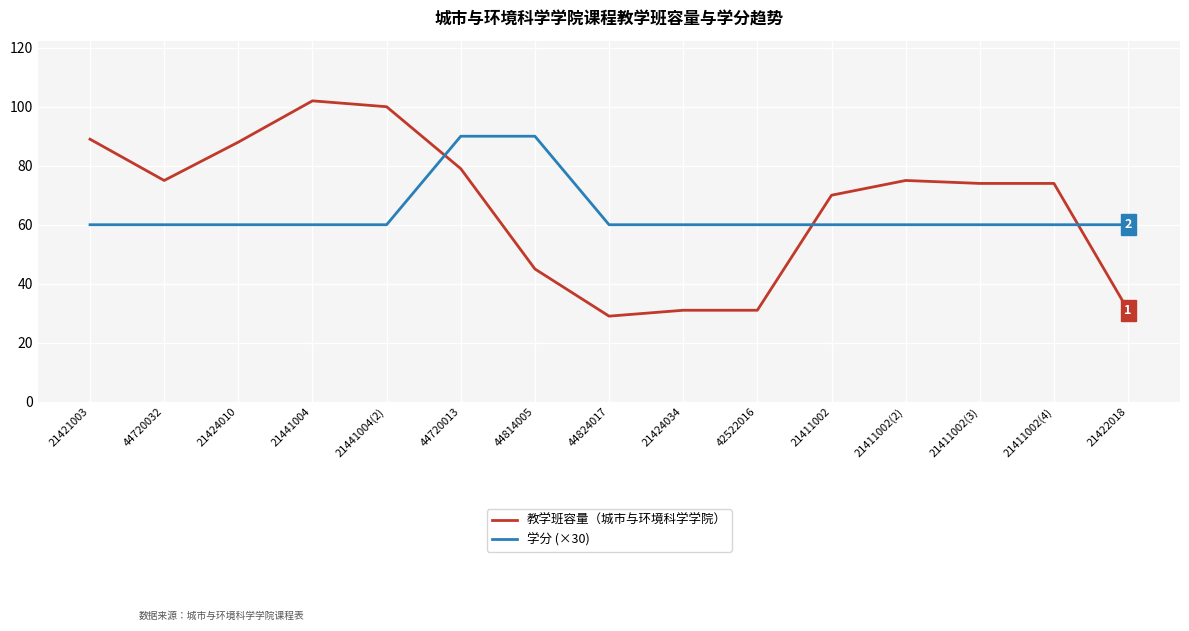

At which category is the sum across all series the highest?

44720013